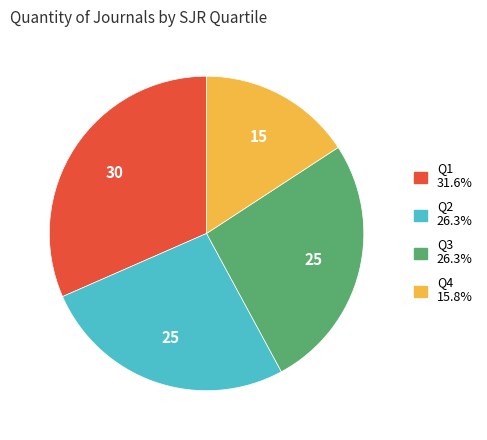

Is there any slice that represents more than half of the pie?

No